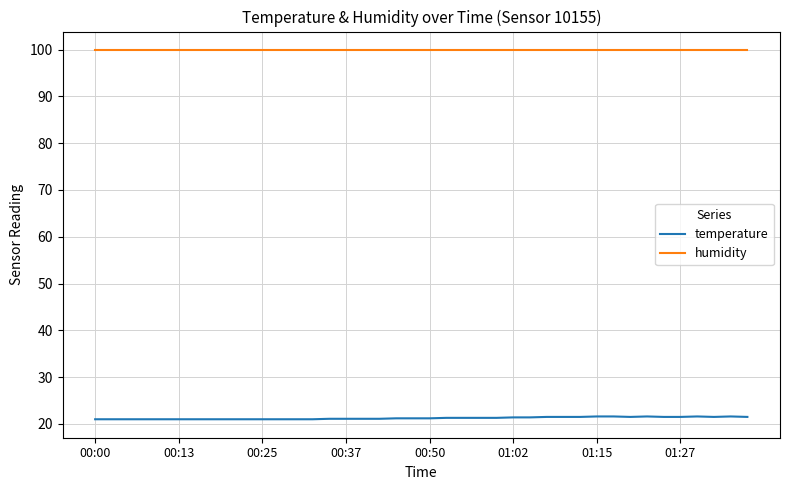

What is the maximum value for humidity?

99.9